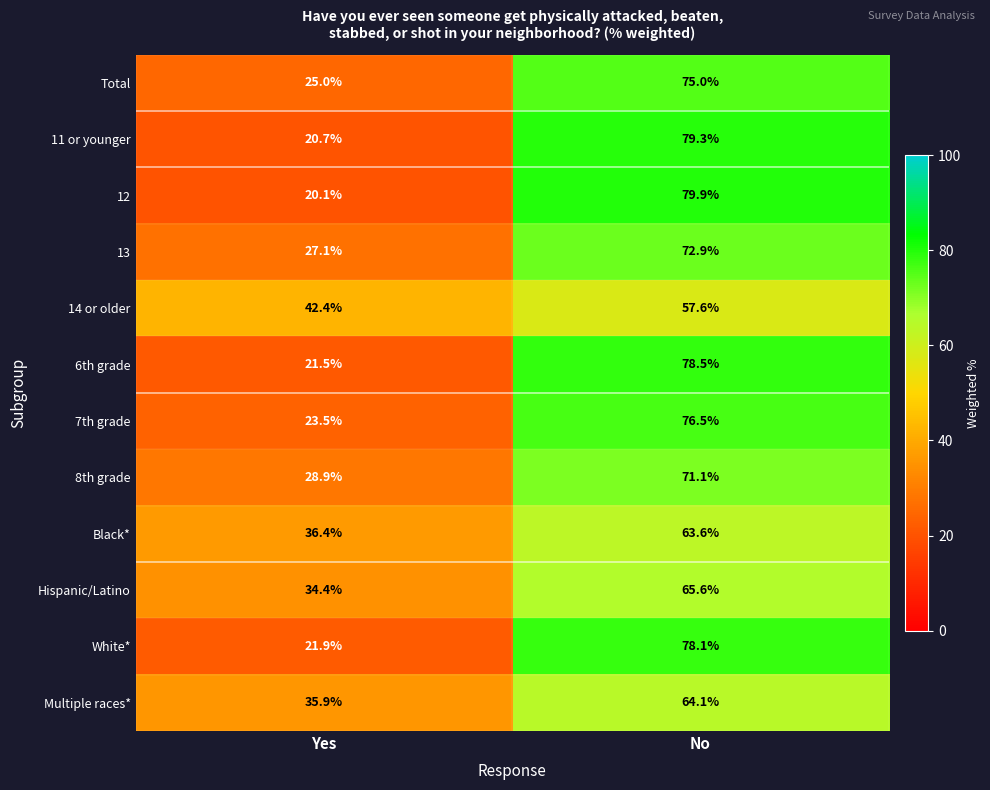

Which series changed the most between Yes and No?

12